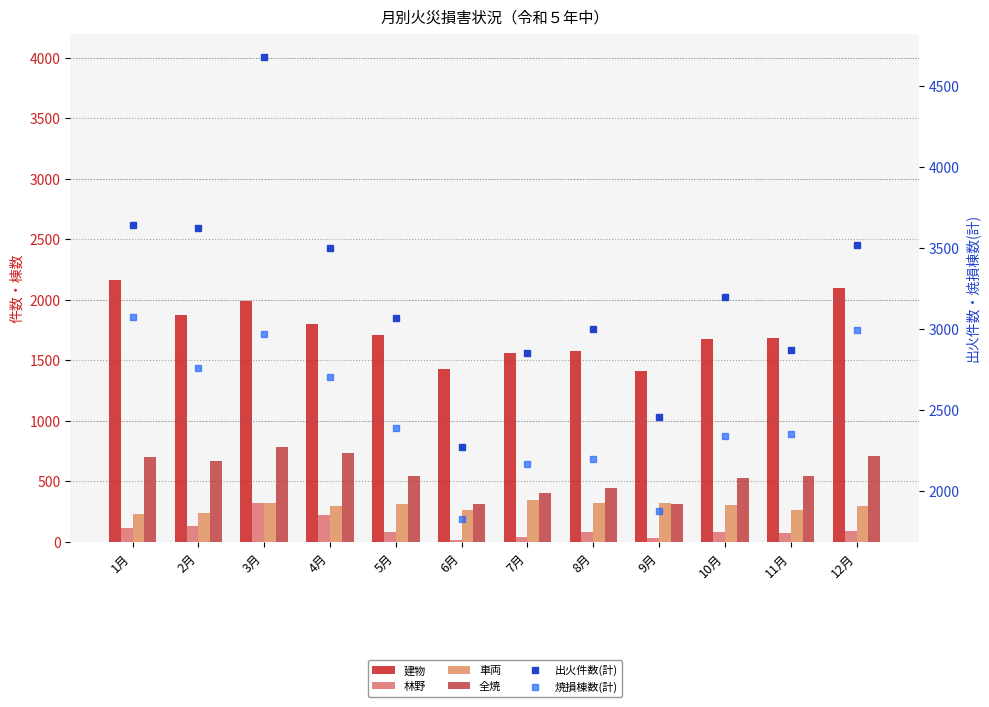

Rank the series at 8月 from highest to lowest value.

出火件数(計), 焼損棟数(計), 建物, 全焼, 車両, 林野